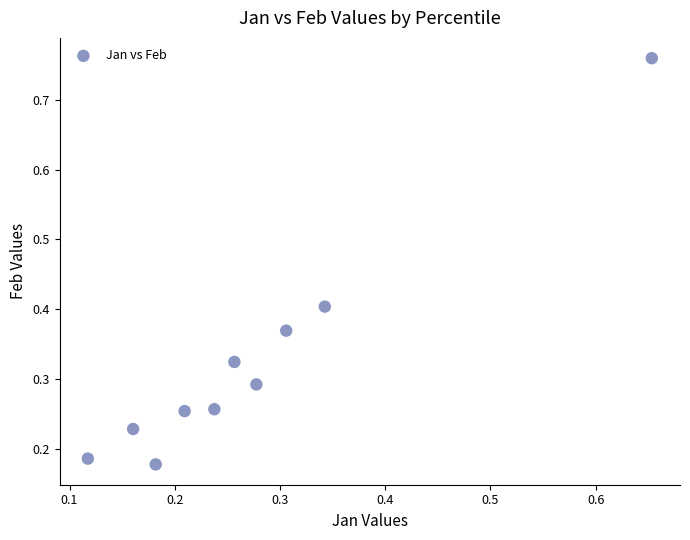

What is the range of X values (max minus min)?

0.5